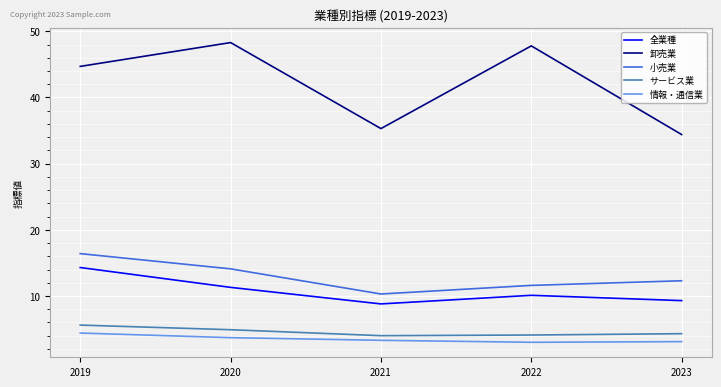

At how many categories does at least one series exceed 29?

5